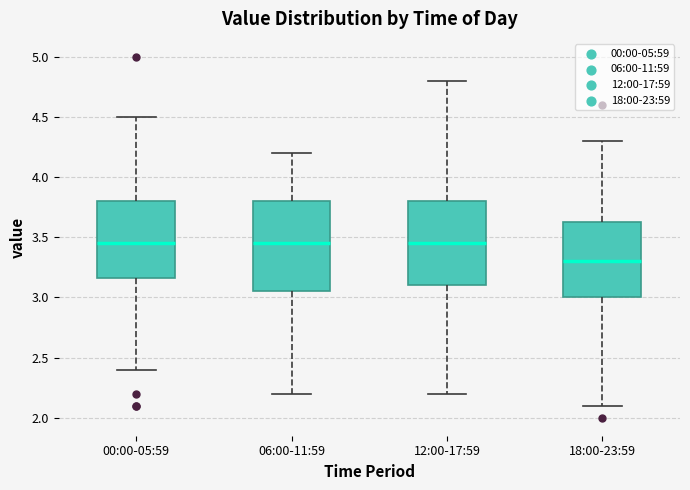

Where does the median line of the box for 00:00-05:59 sit on the y-axis? The values are not printed on the chart, so give them approximately, as read against the axis.

3.45